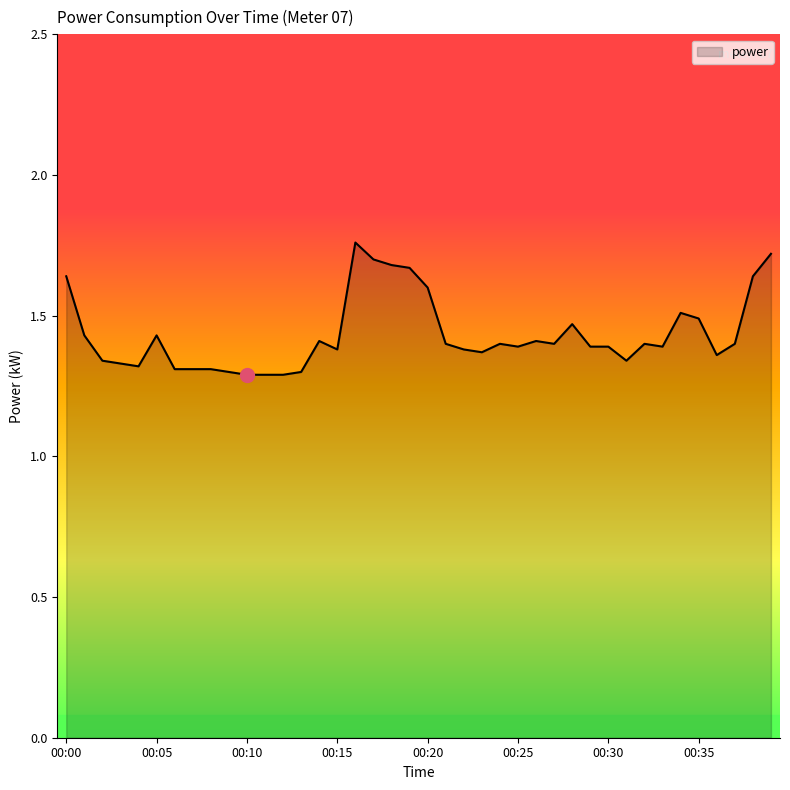

What is the difference between the maximum and minimum values?

0.5